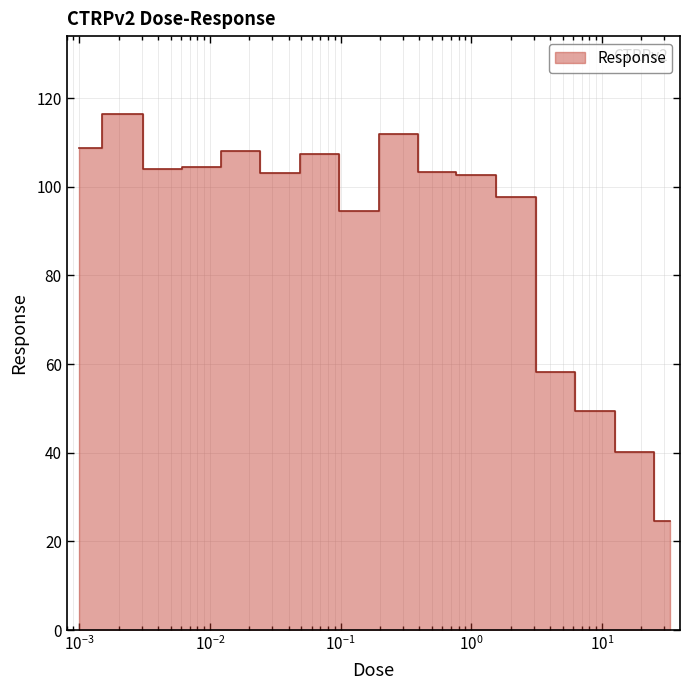

What is the ratio of the value at 0.52 to the value at 0.13?

1.1